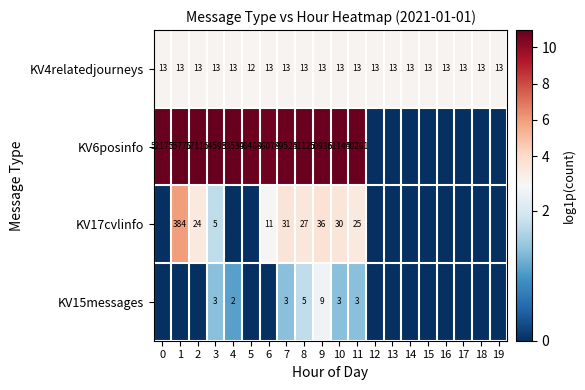

What is the sum of the KV6posinfo values at 8 and 3?

105718